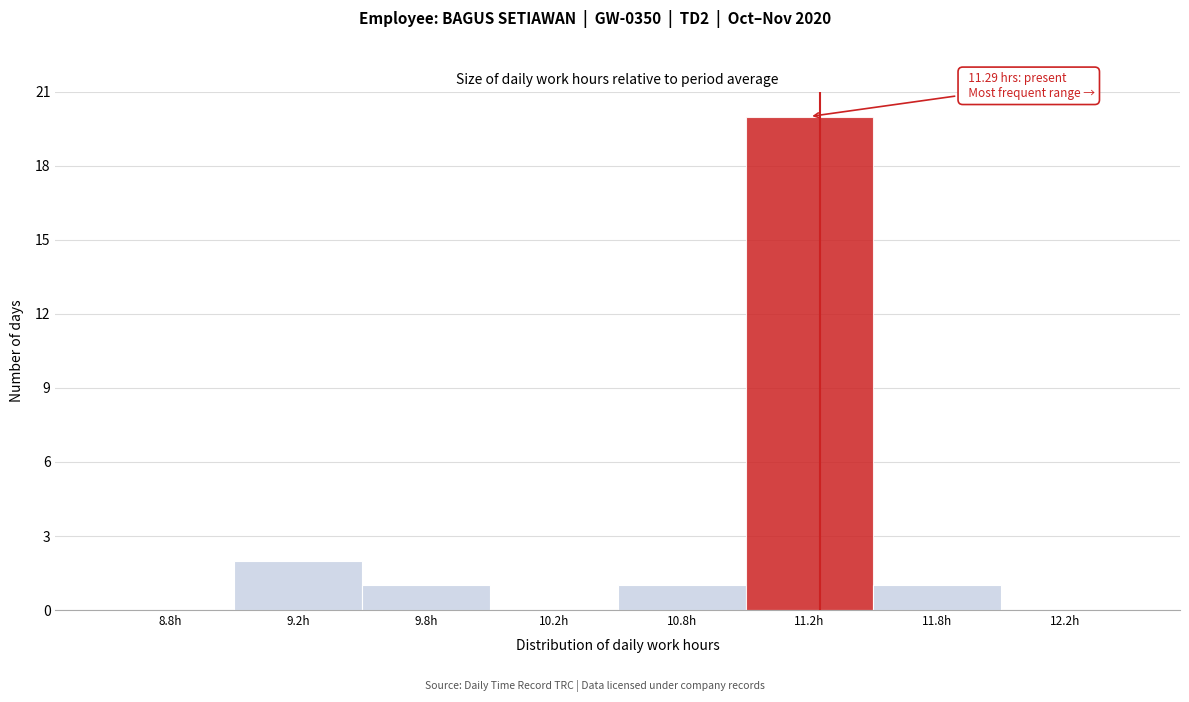

Reading left to right, list all the values displayed in this chart.

8.8h=0	9.2h=2	9.8h=1	10.2h=0	10.8h=1	11.2h=20	11.8h=1	12.2h=0